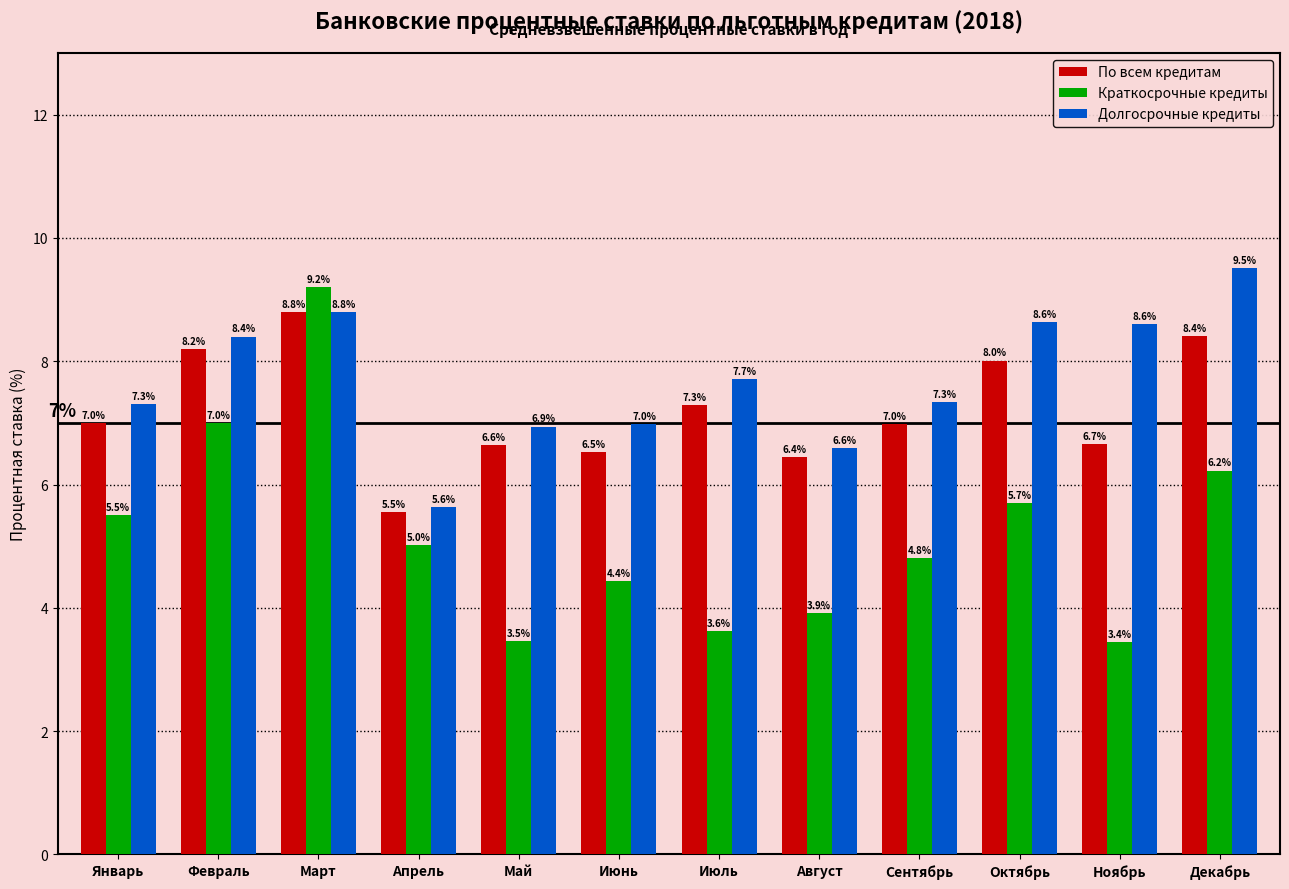

Rank the series by their maximum value, from highest to lowest.

Долгосрочные кредиты, Краткосрочные кредиты, По всем кредитам